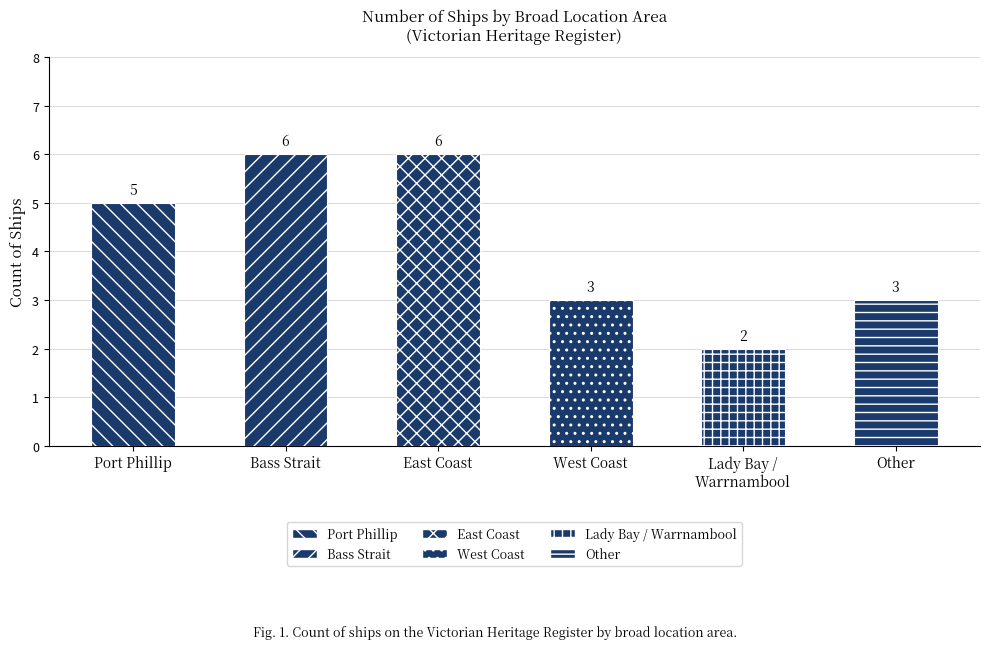

Reading left to right, what are all the values shown in this chart?

Port Phillip=5	Bass Strait=6	East Coast=6	West Coast=3	Lady Bay / Warrnambool=2	Other=3